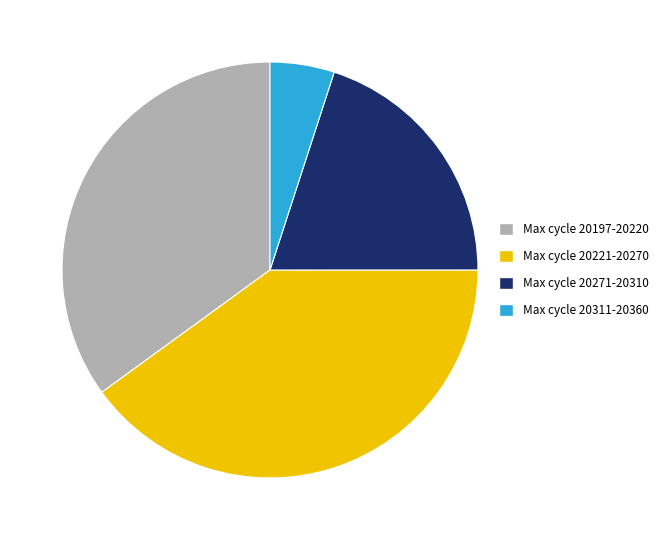

Combined, do Max cycle 20221-20270 and Max cycle 20271-20310 account for over 50%?

Yes